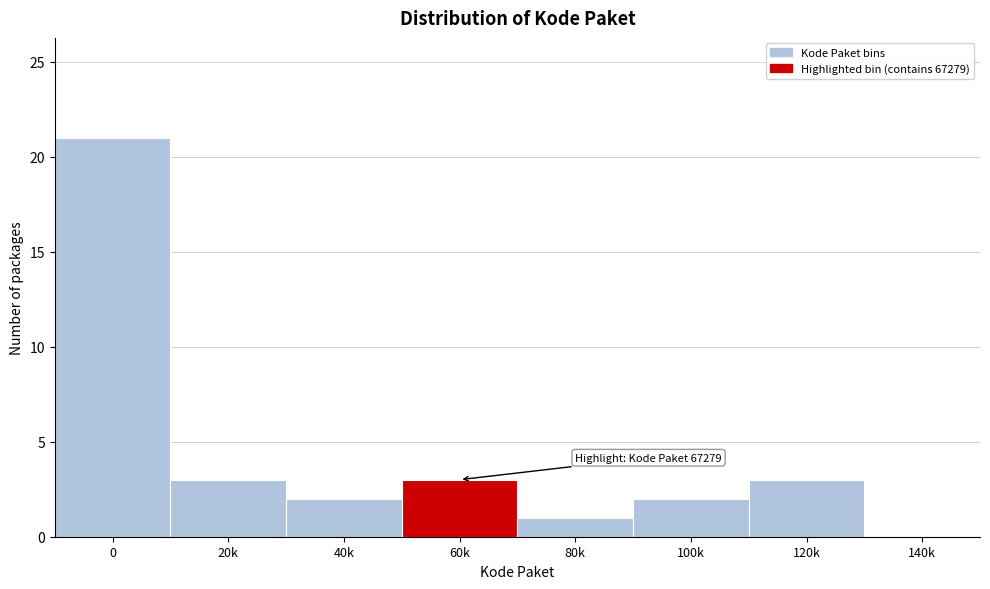

Reading left to right, transcribe all the data shown in this chart.

0=21	20k=3	40k=2	60k=3	80k=1	100k=2	120k=3	140k=0